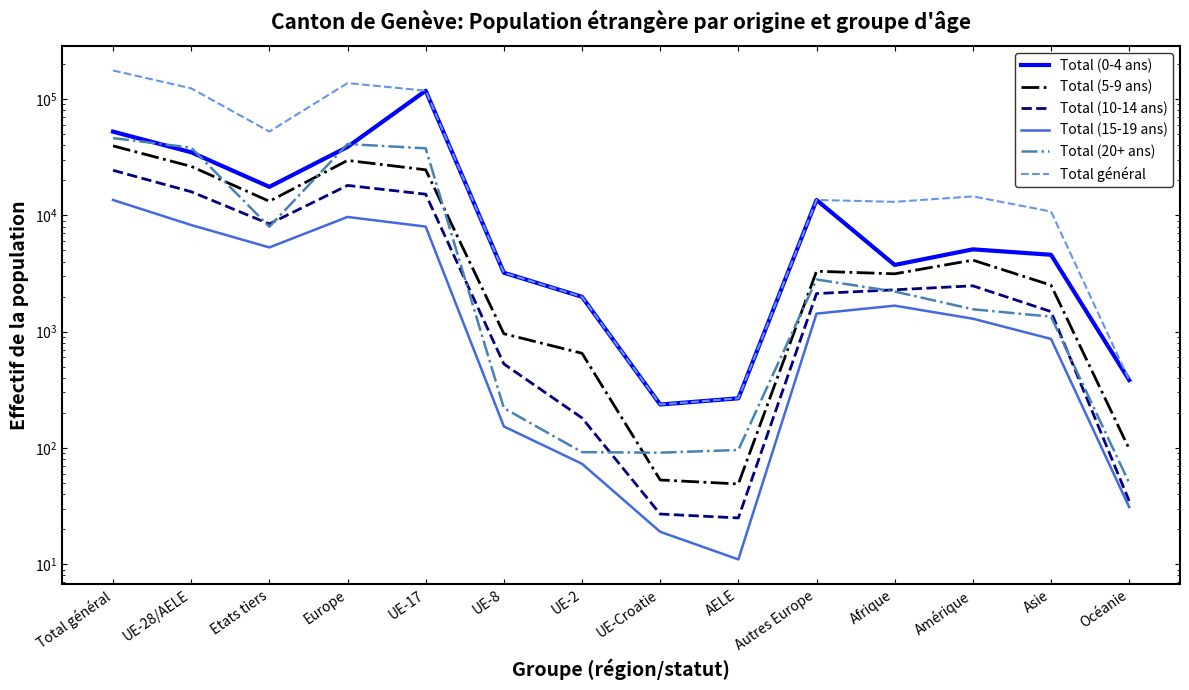

Where is the first local minimum for Total général?

Etats tiers